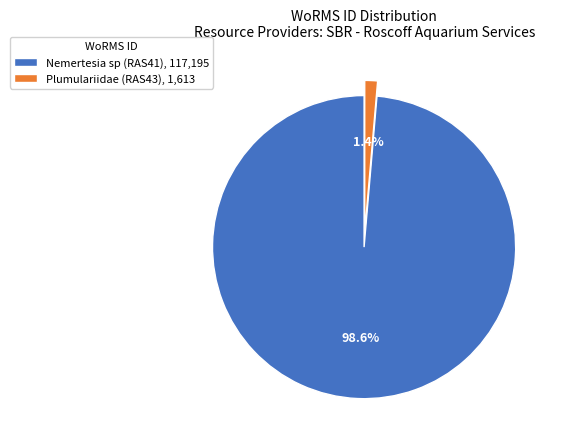

Which slice is the largest?

Nemertesia sp (RAS41)